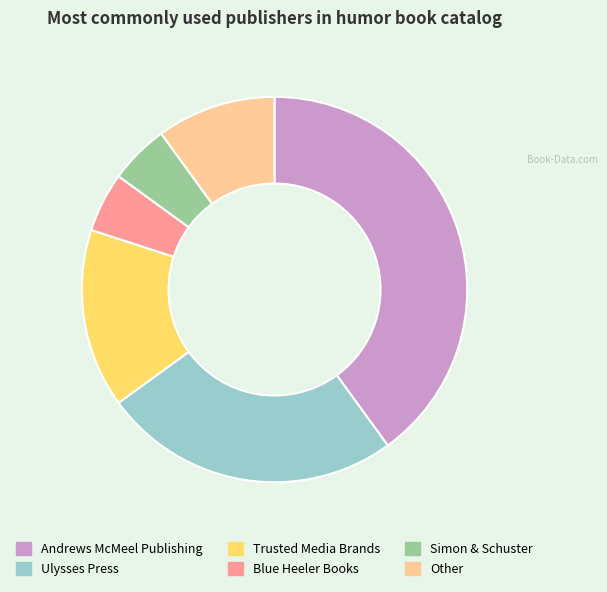

Is the sum of Ulysses Press and Andrews McMeel Publishing greater than half?

Yes